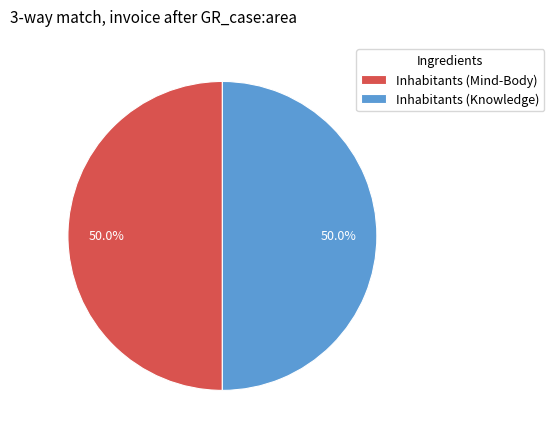

What portion of the pie excludes Inhabitants (Mind-Body)?

50.0%